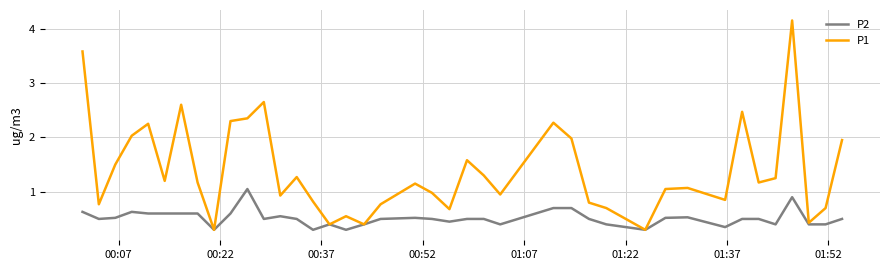

Which series has the largest total across all categories?

P1